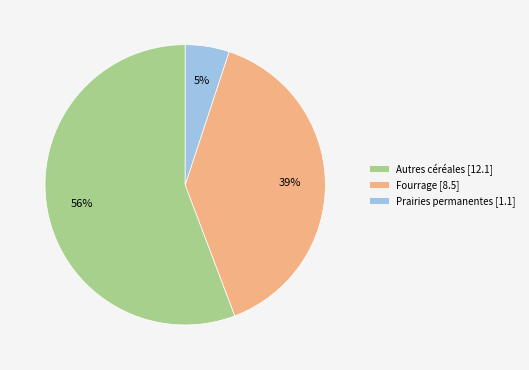

Rank the categories by value from highest to lowest.

Autres céréales, Fourrage, Prairies permanentes